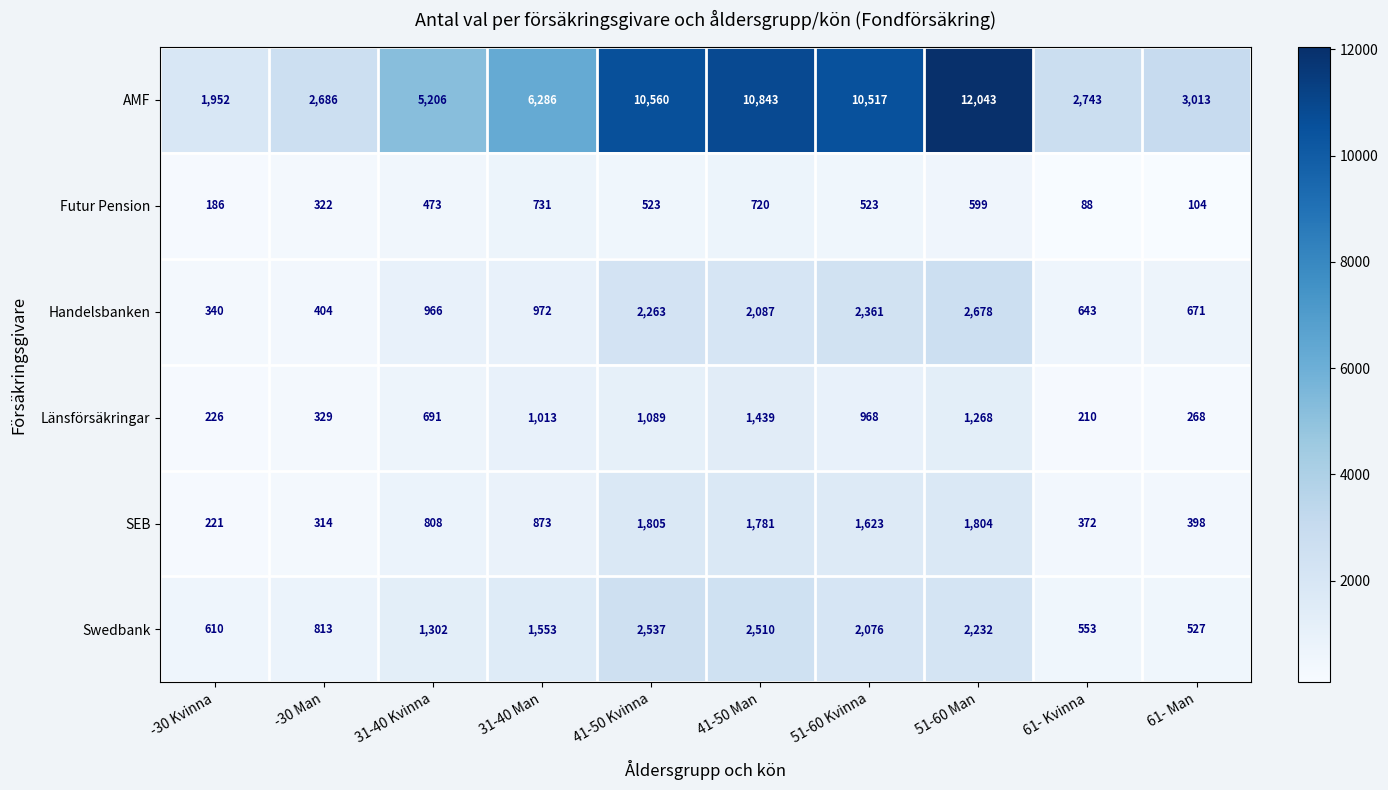

What is the total value across all series at 61- Kvinna?

4609